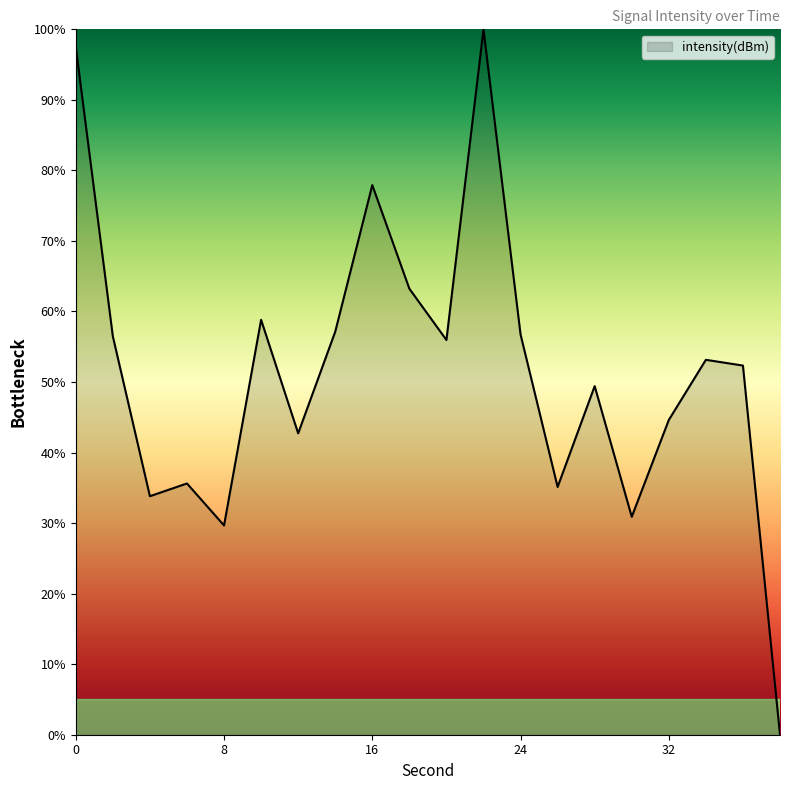

What is the difference between the maximum and minimum values?

100.0